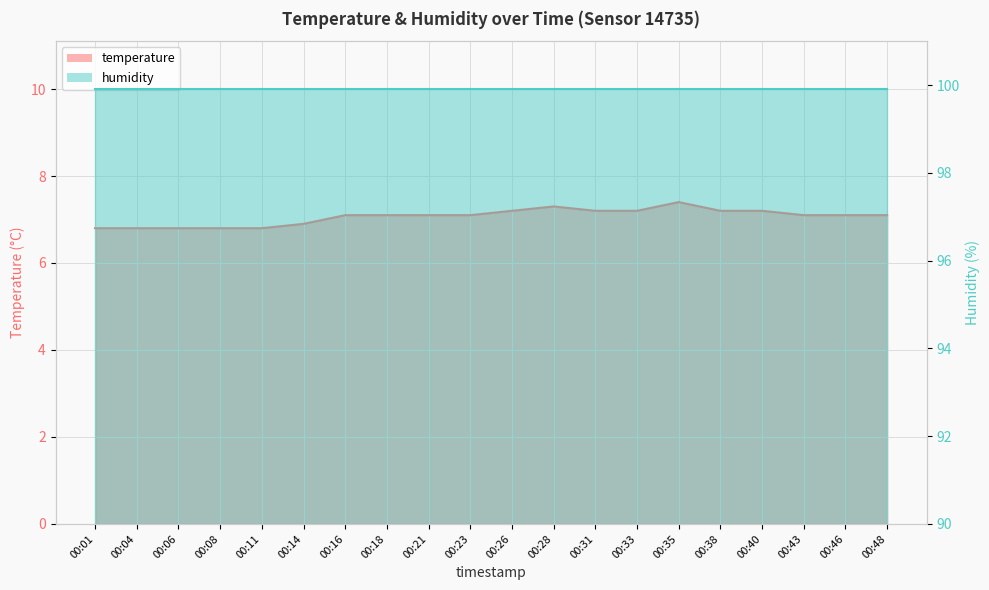

How many values are below 7?

6